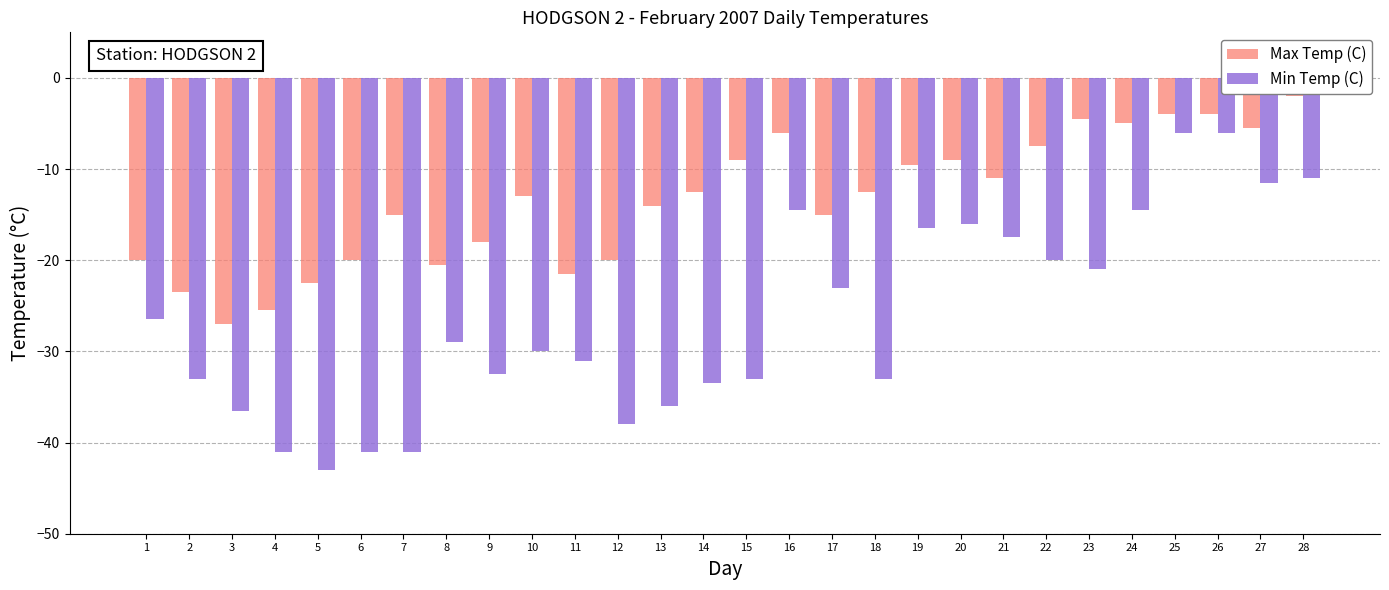

Which series has the widest spread of values?

Min Temp (C)